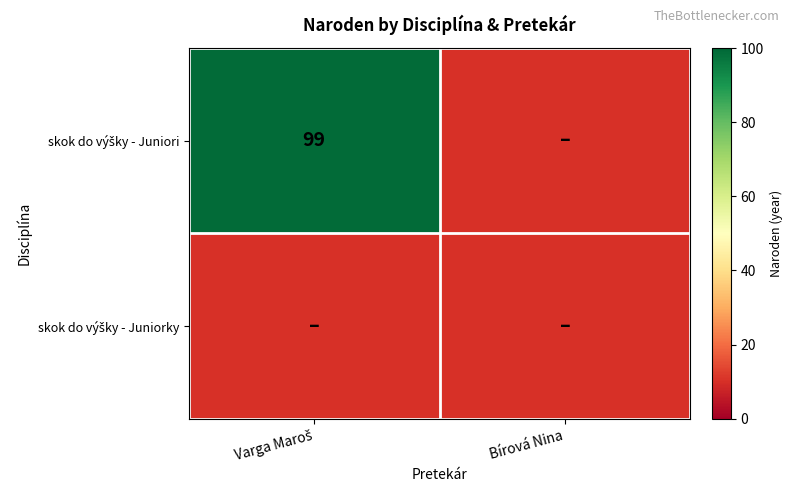

The skok do výšky - Juniorky series shows 0 at Bírová Nina. True or false?

True